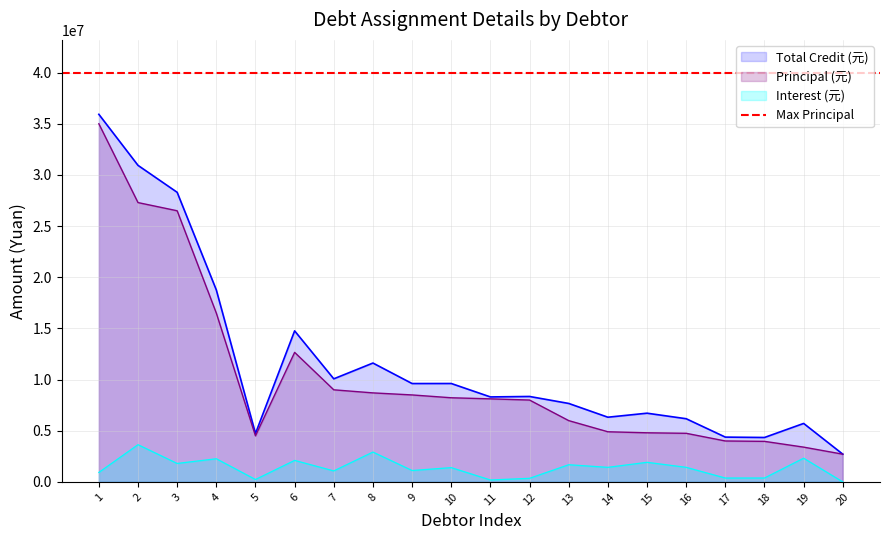

True or false: Principal (元) and Total Credit (元) cross at least once.

False